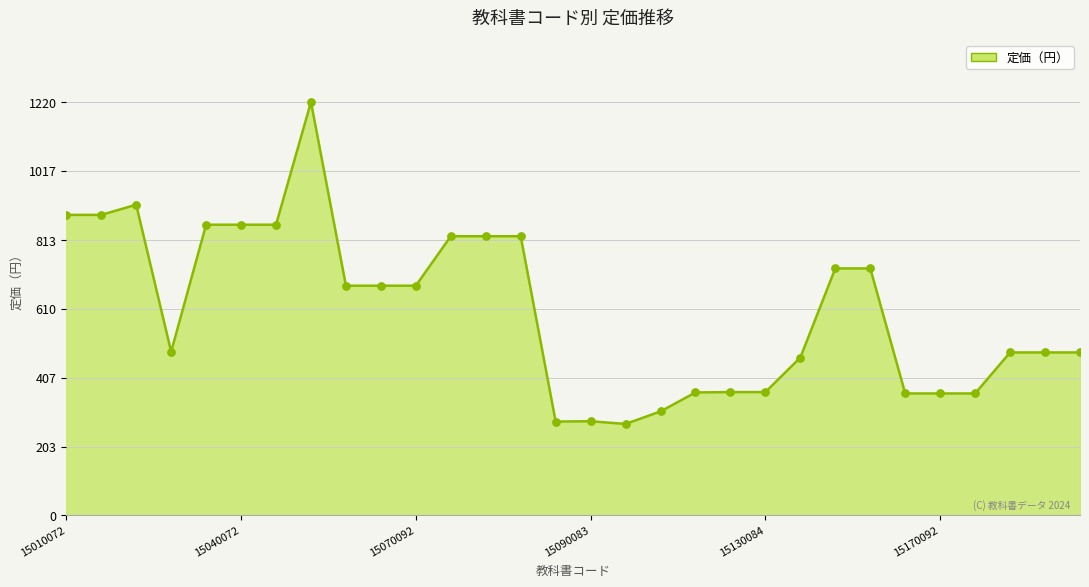

What is the difference between the maximum and minimum values?

950